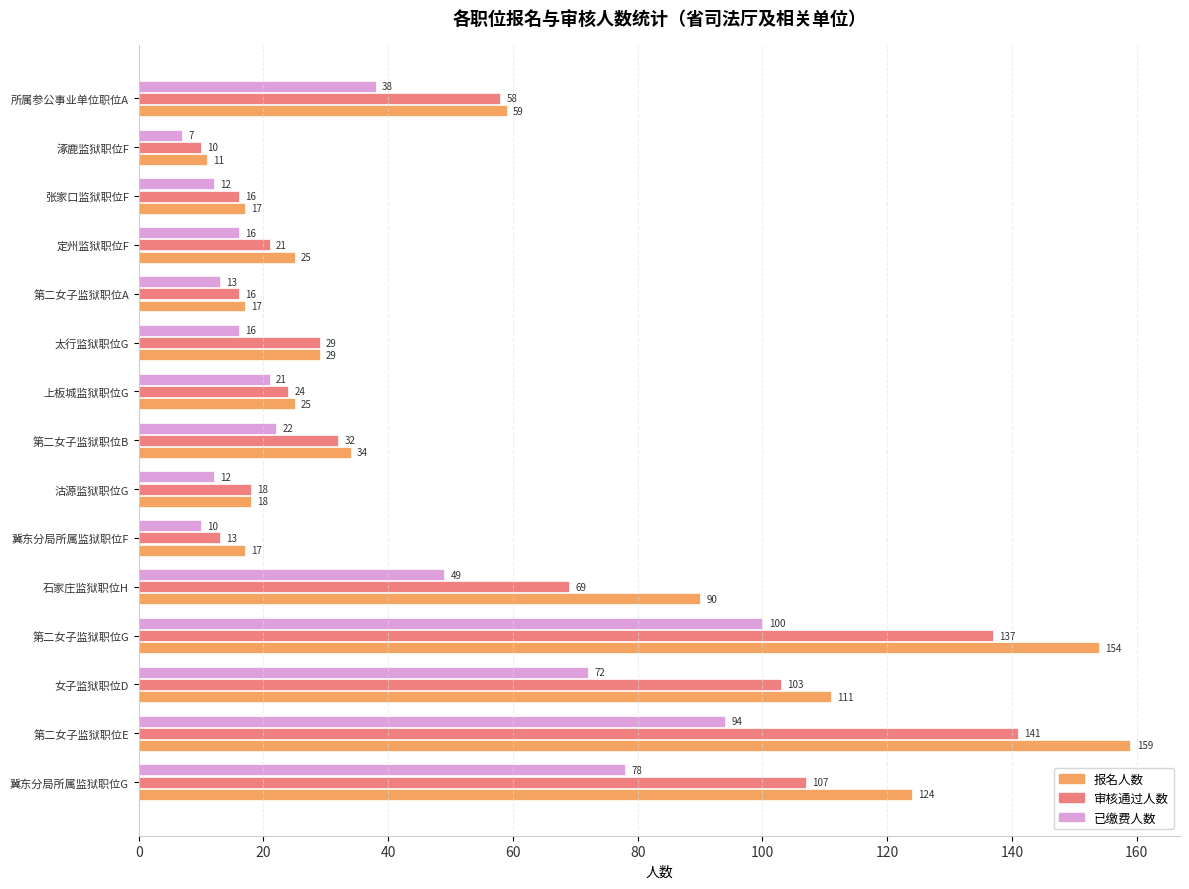

Which series changed the most between 第二女子监狱职位B and 张家口监狱职位F?

报名人数